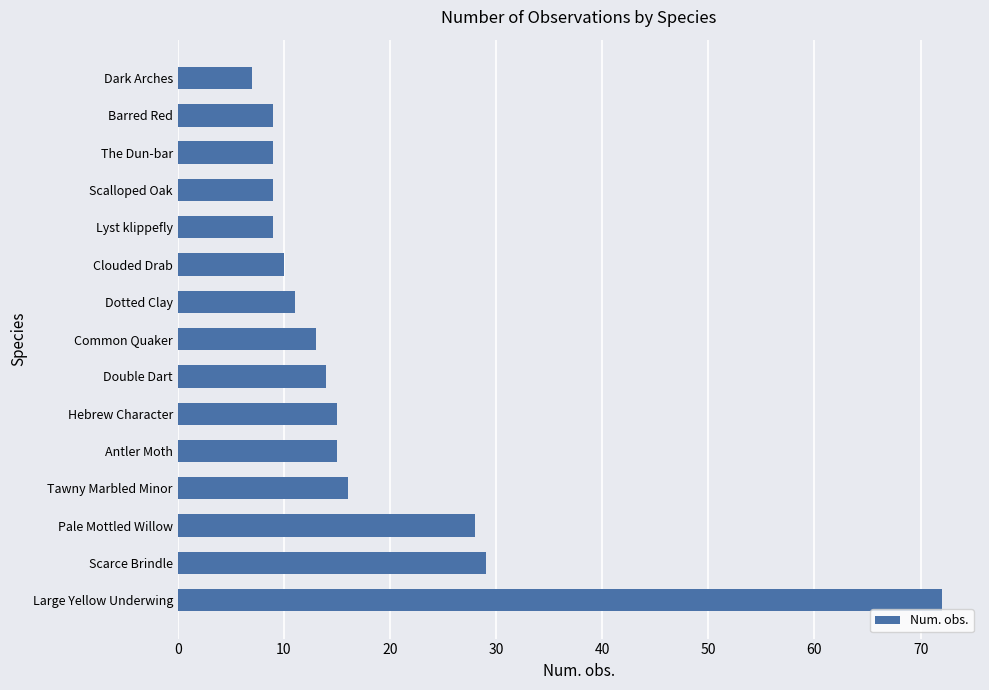

What is the approximate value at Lyst klippefly?

9